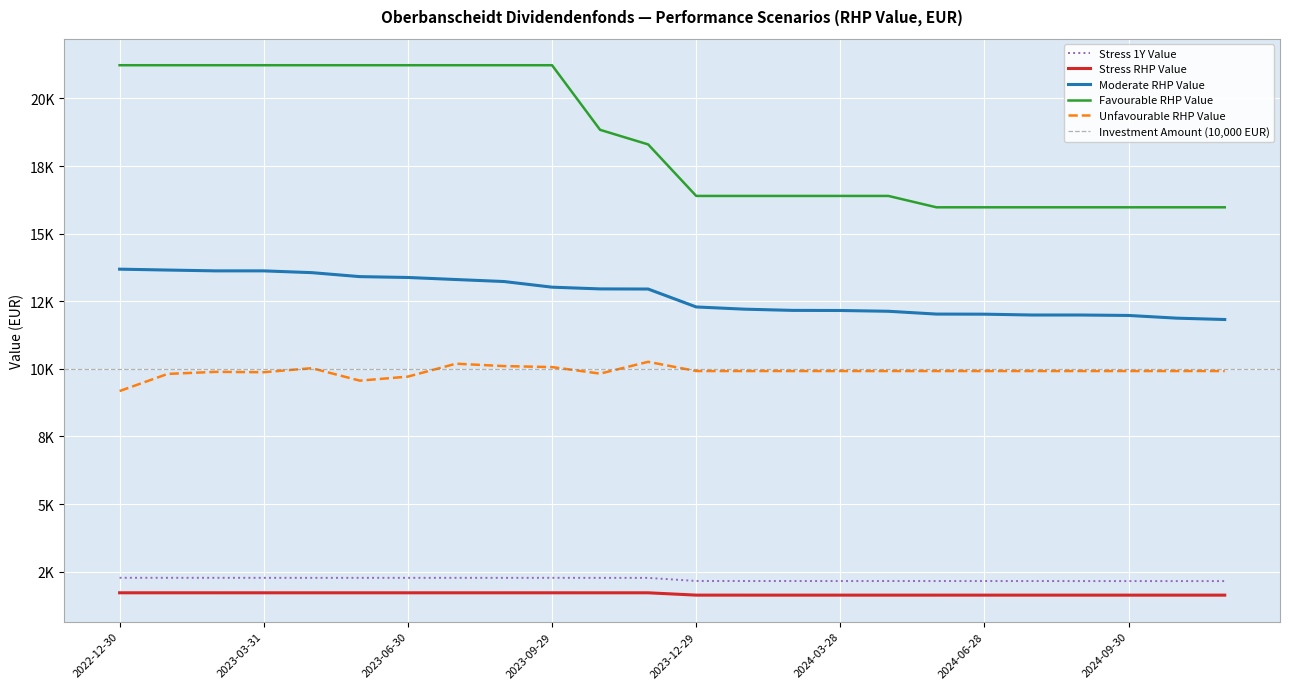

Read the Stress RHP Value value at 2023-10-31.

1717.1